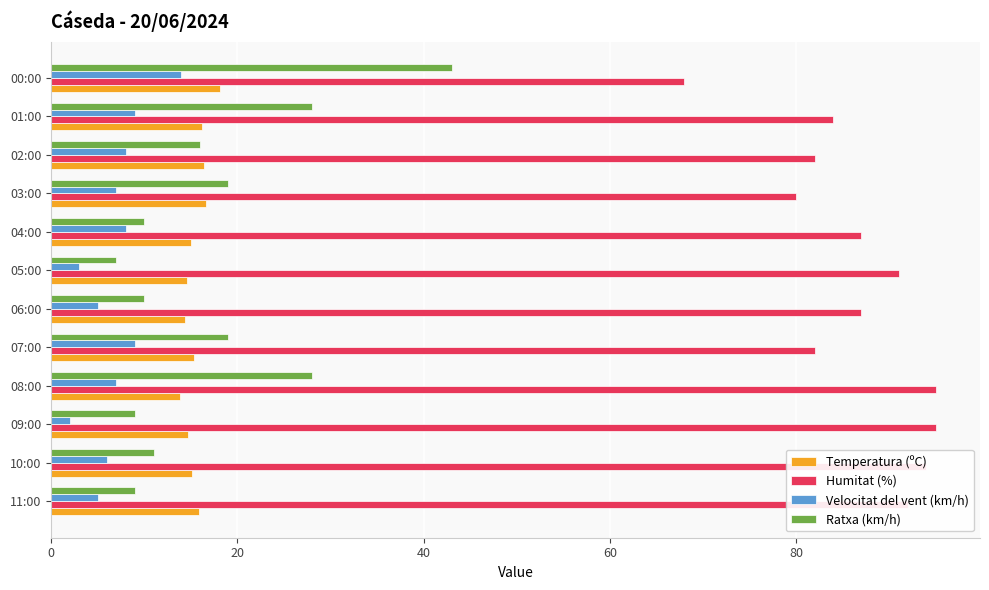

How many distinct data groups are displayed?

4